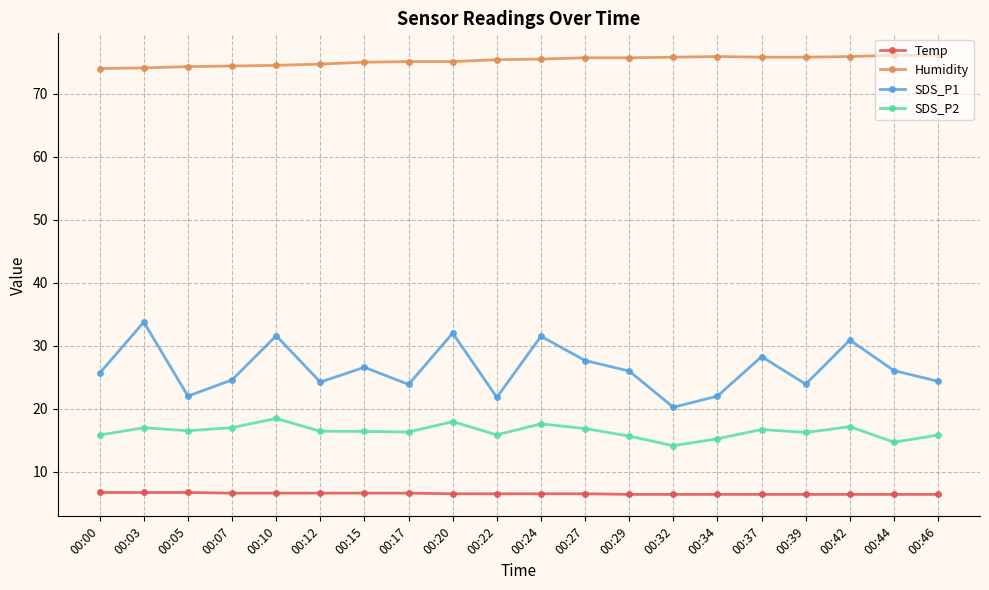

The Humidity series shows 75.5 at 00:24. True or false?

True